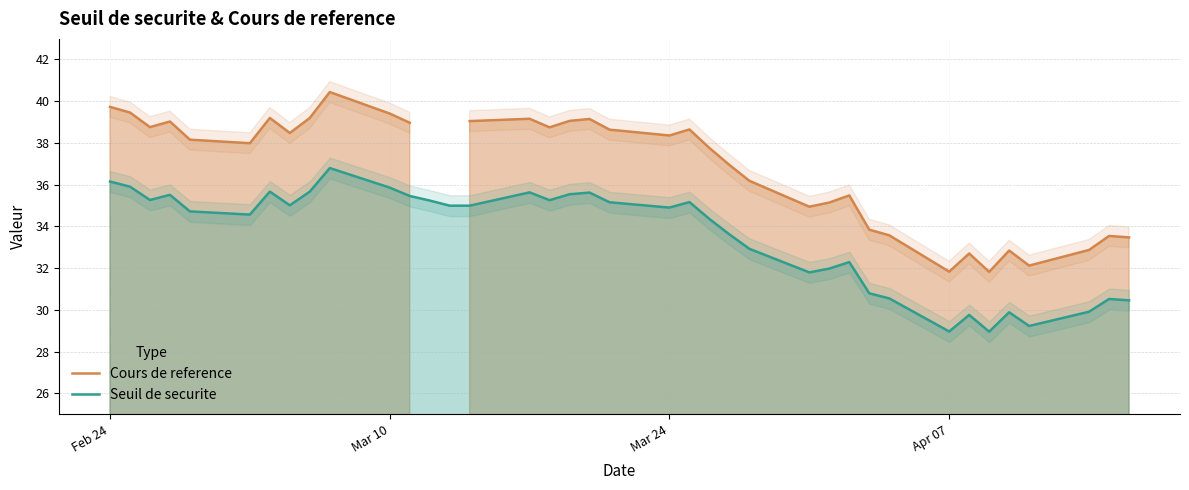

At which label does Seuil de securite first exceed 34?

Feb 24